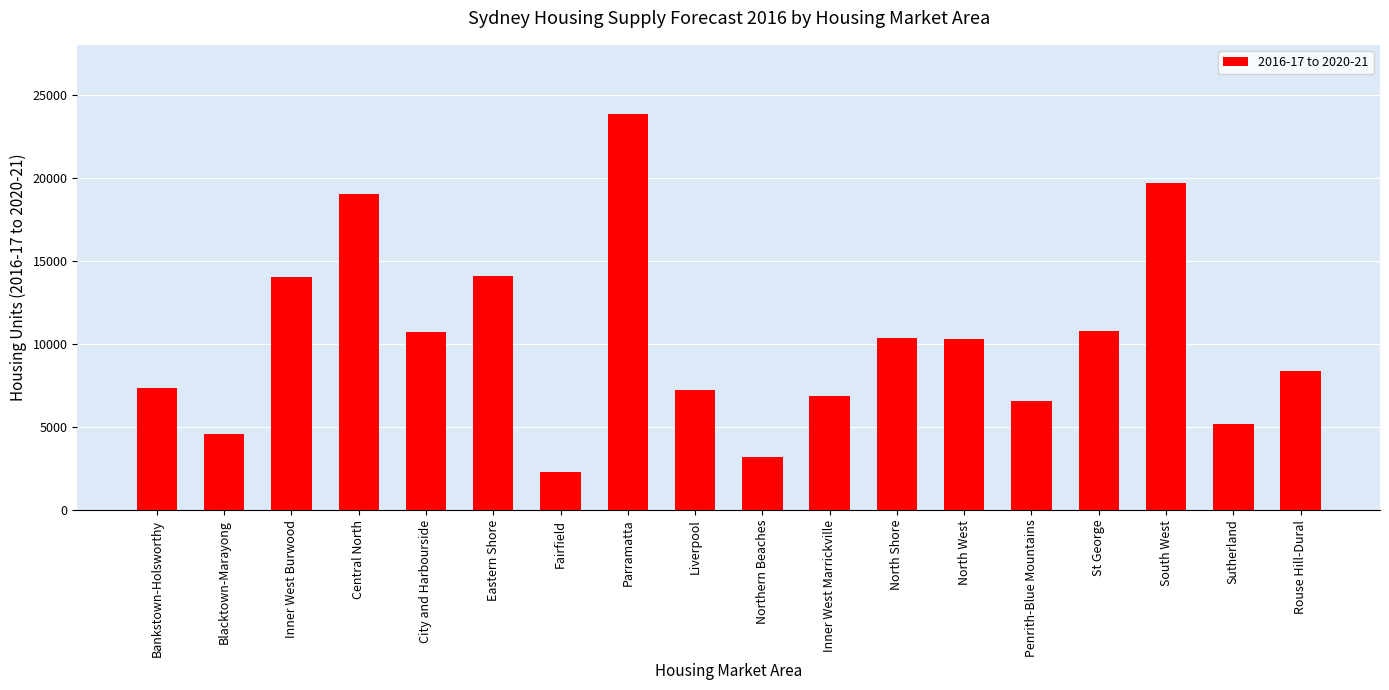

What is the sum of the values at North West and Inner West Marrickville?

17150